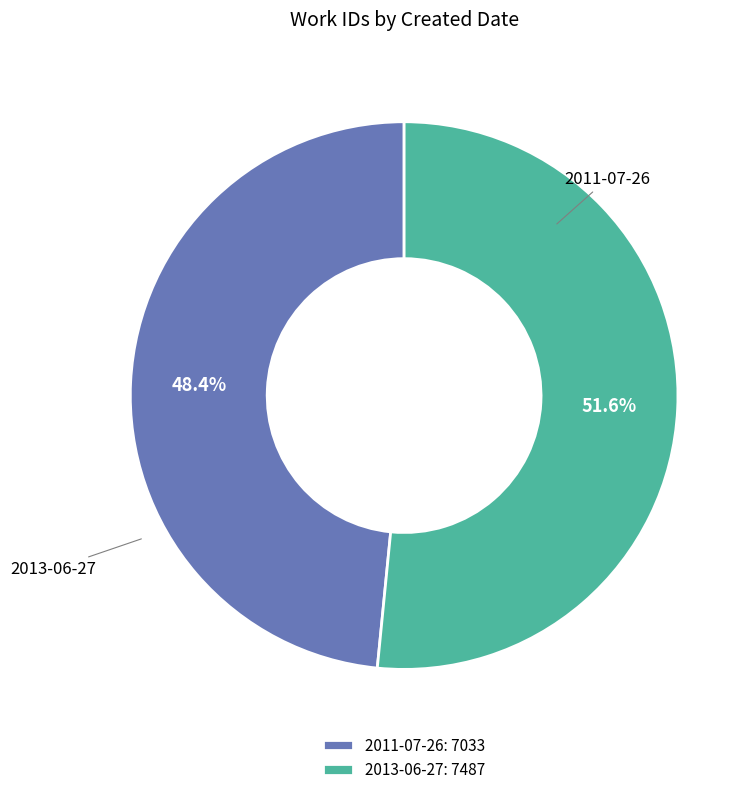

What is the ratio of the value at 2013-06-27 to the value at 2011-07-26?

1.1